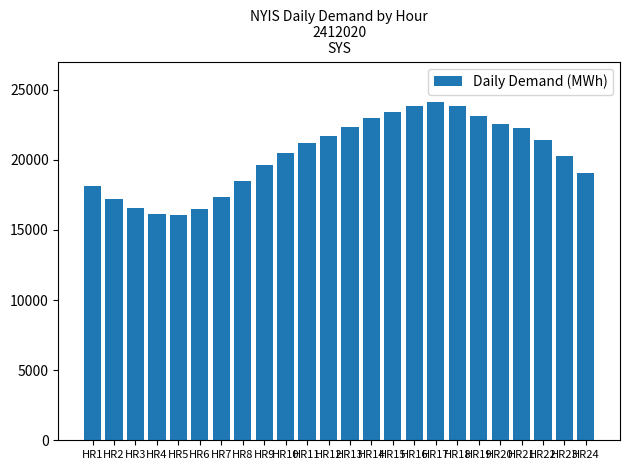

What is the value of the 15th bar from the left?

23450